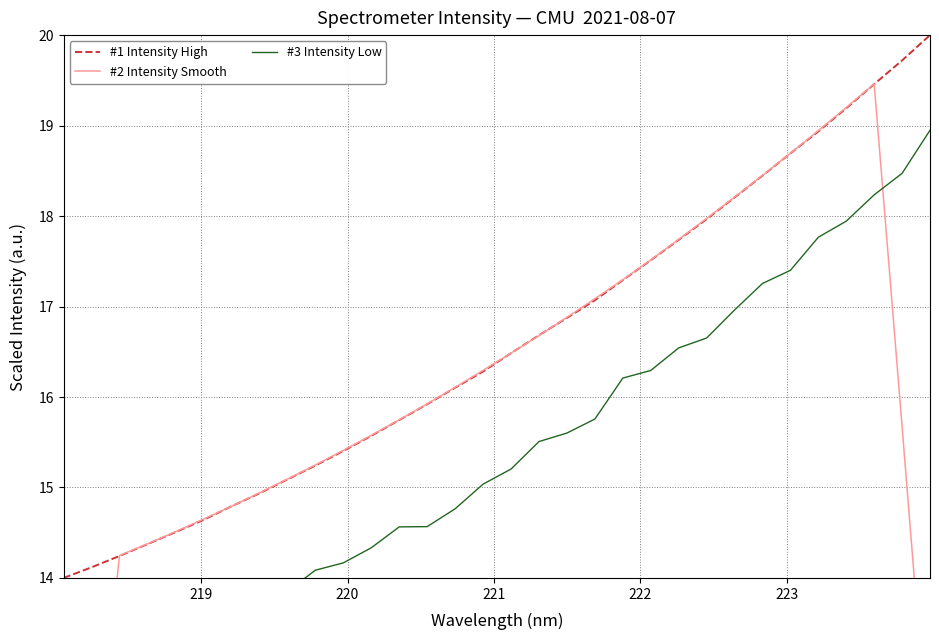

What is the highest value of the #1 Intensity High series?

20.0